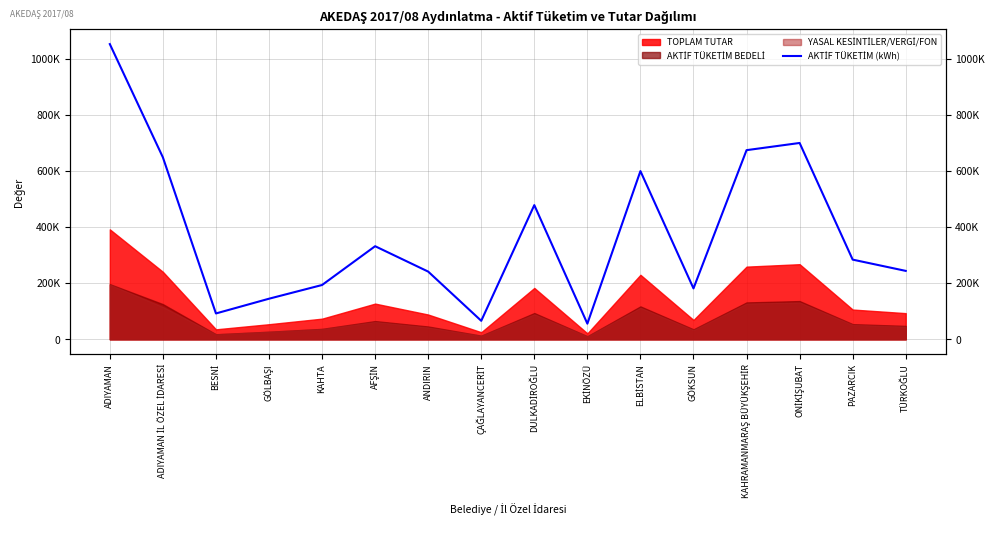

How many interior local peaks (higher than both neighbors) does the data have?

4